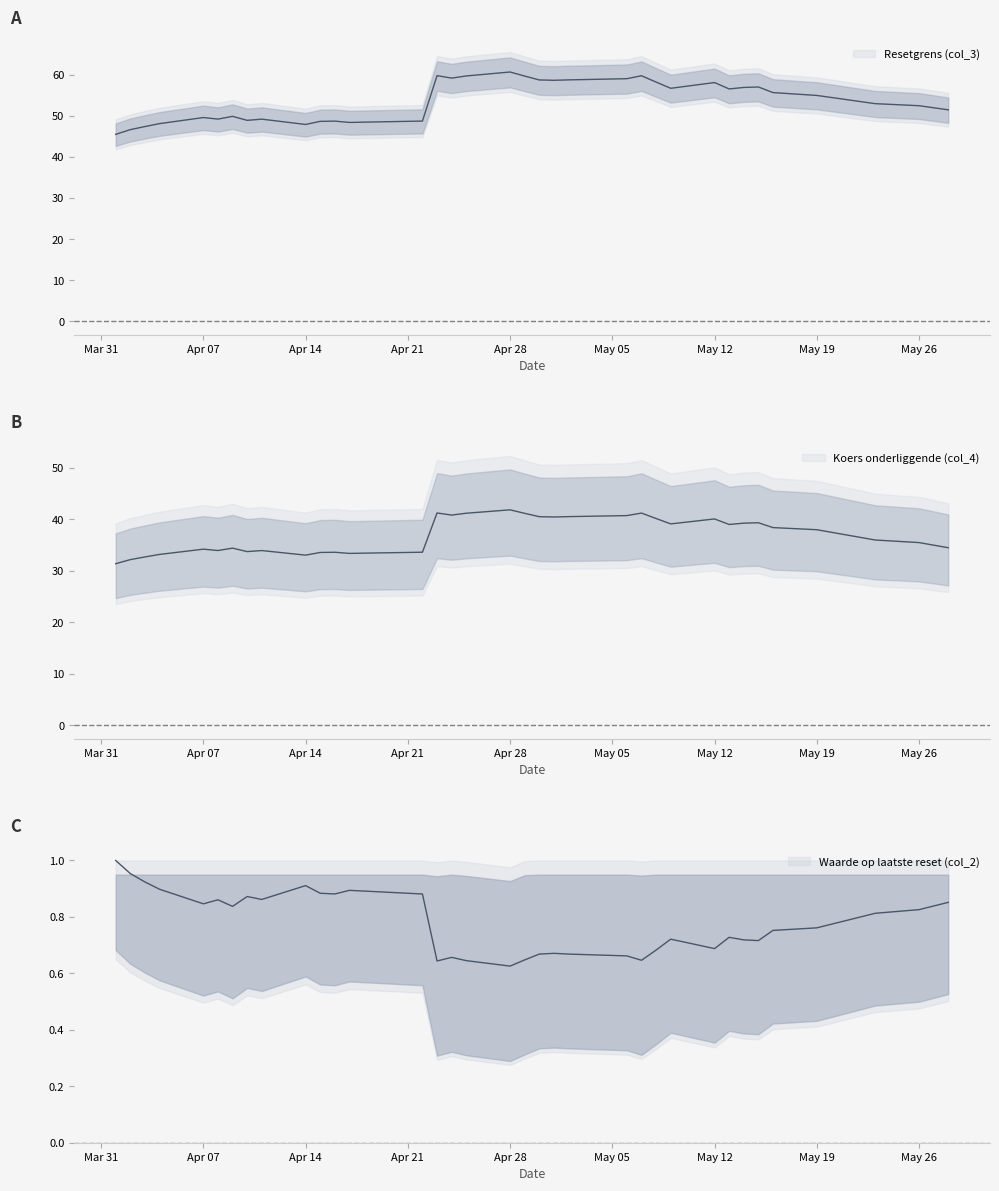

What is the smallest value displayed?

0.6